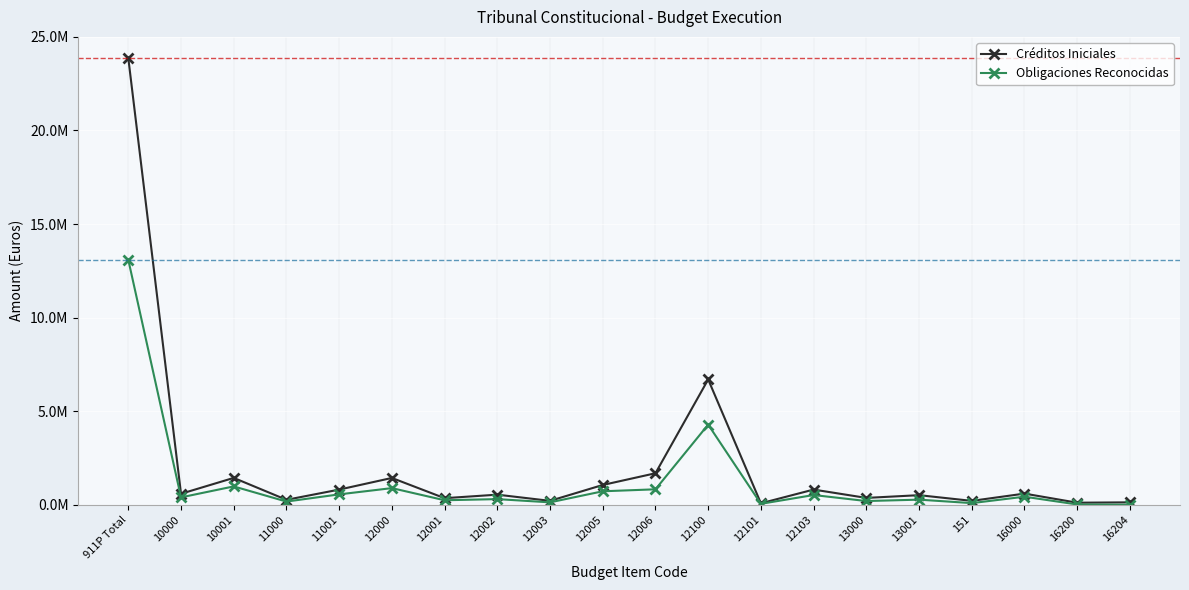

What are all the series names shown in the legend?

Créditos Iniciales, Obligaciones Reconocidas